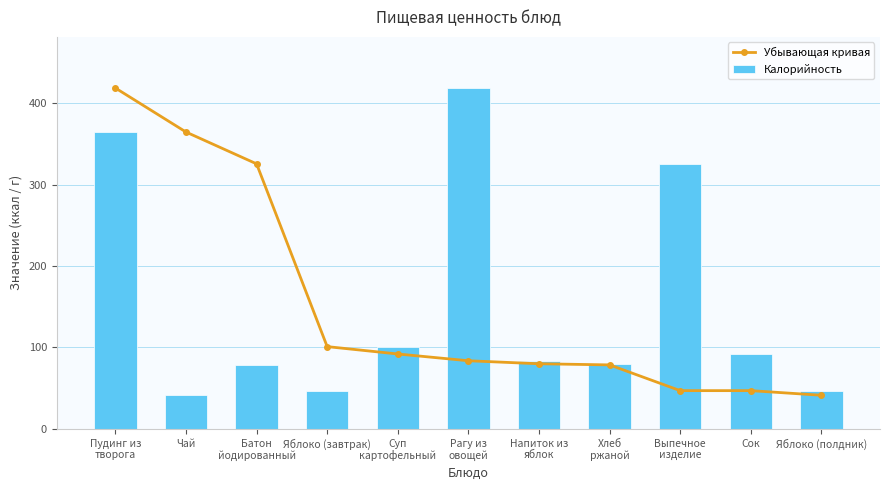

Where does the Калорийность series first go above 83?

Пудинг из
творога